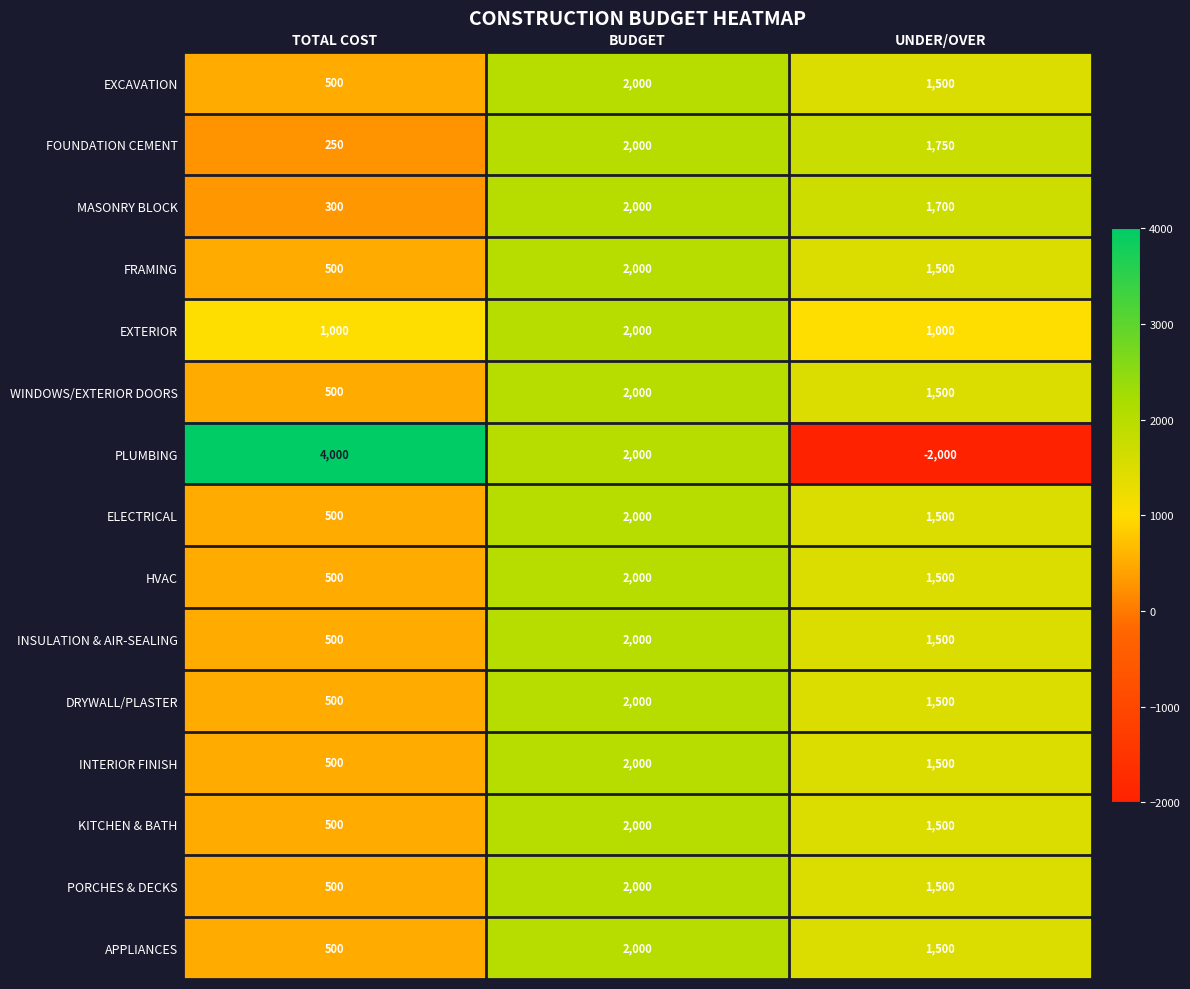

Which category has the highest value across all series?

TOTAL COST